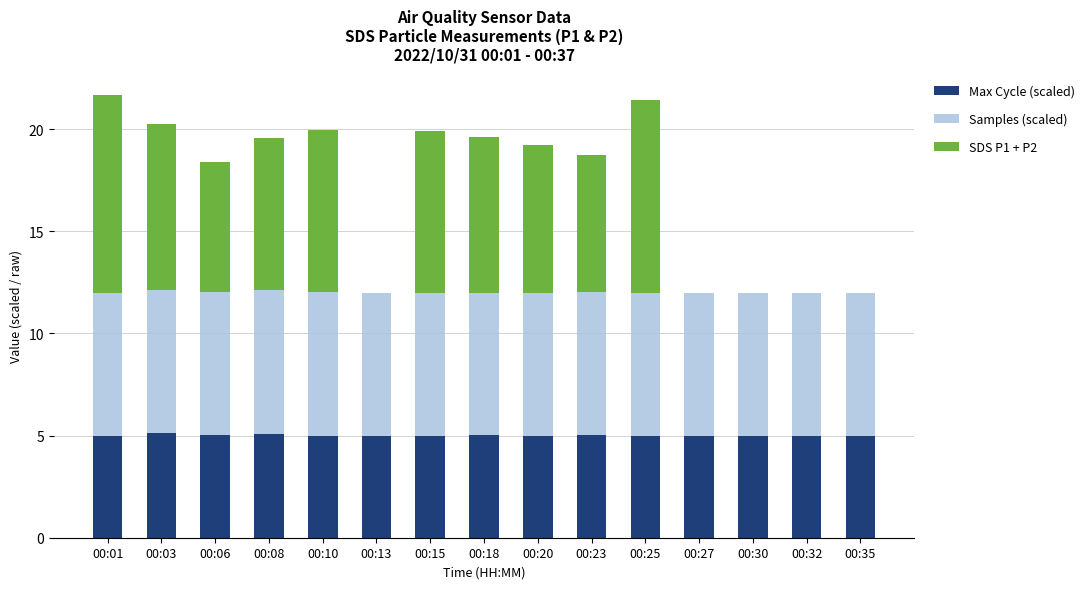

Count the number of data series in this chart.

3